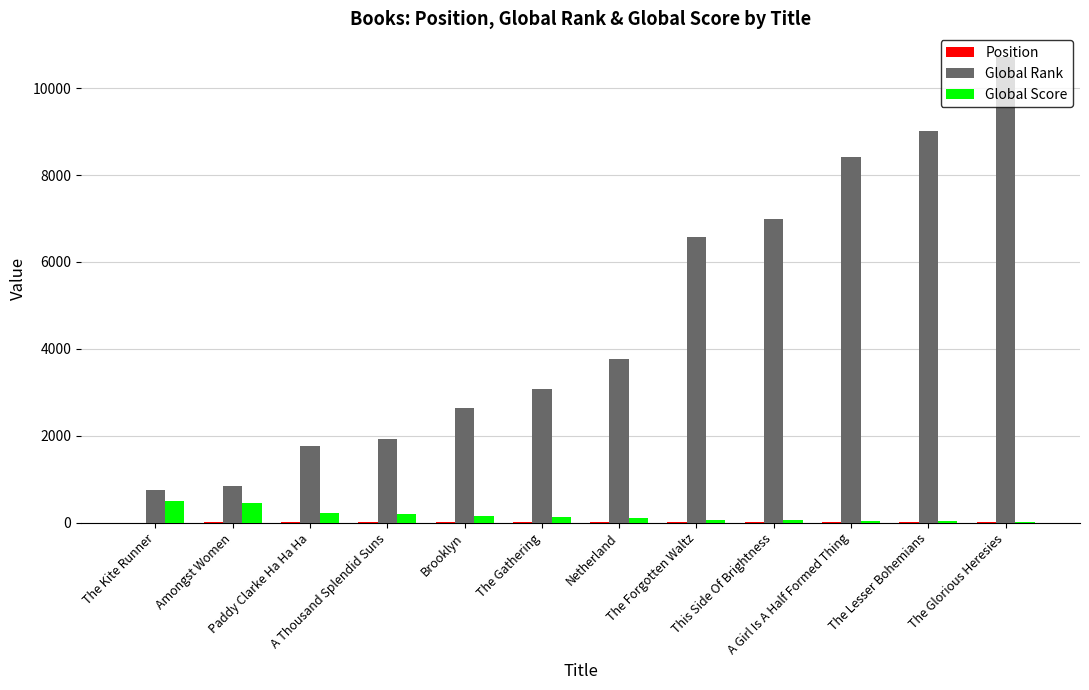

What is the sum of all Global Rank values?

56480